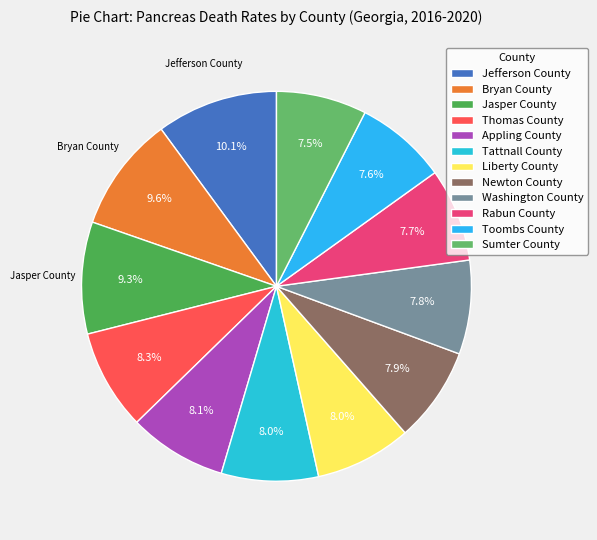

How many segments does this pie chart have?

12